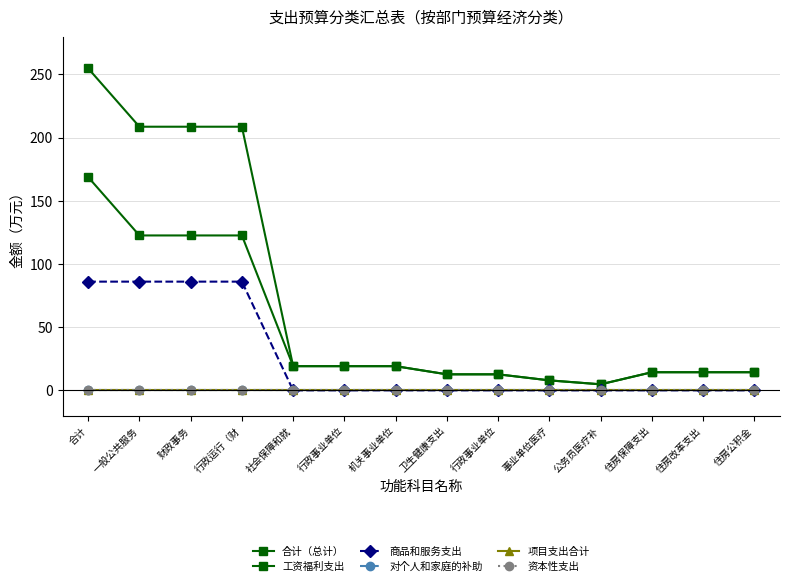

True or false: 资本性支出 and 合计（总计） intersect in this chart.

False